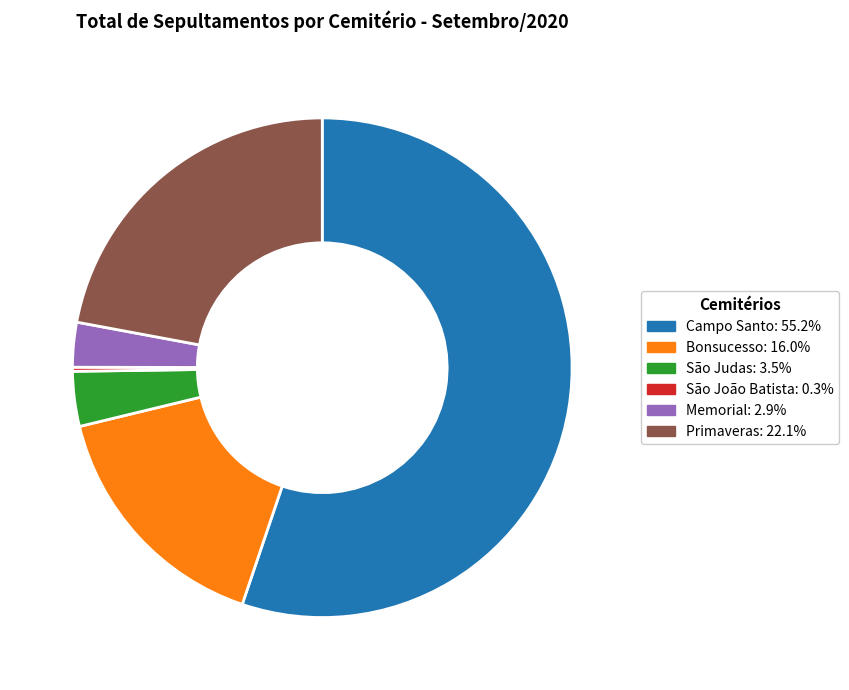

Does any single category account for the majority?

Yes